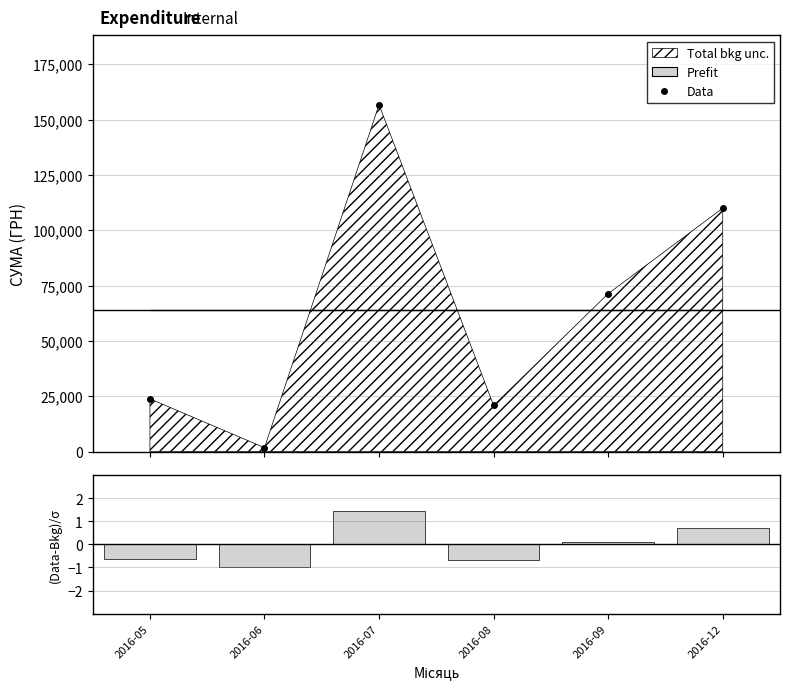

At how many categories does at least one series exceed 20445?

5